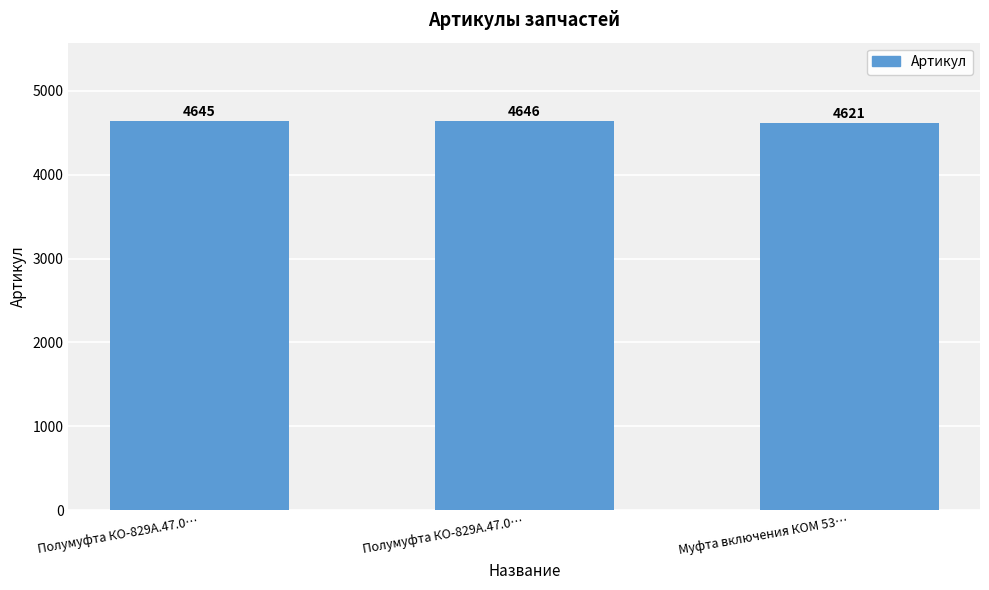

Read the value at Полумуфта КО-829А.47.0….

4645